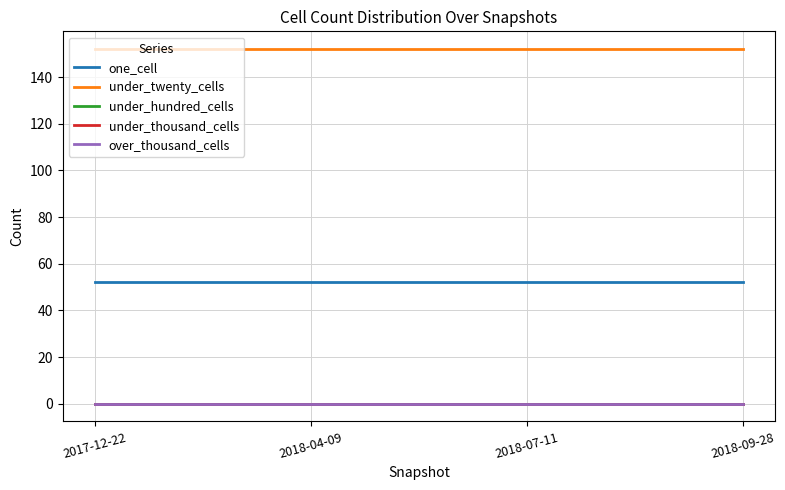

Is it true that under_thousand_cells equals 0 at 2017-12-22?

True